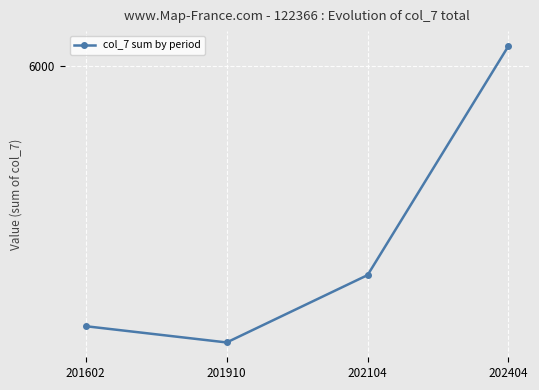

How many lines are shown in the chart?

1